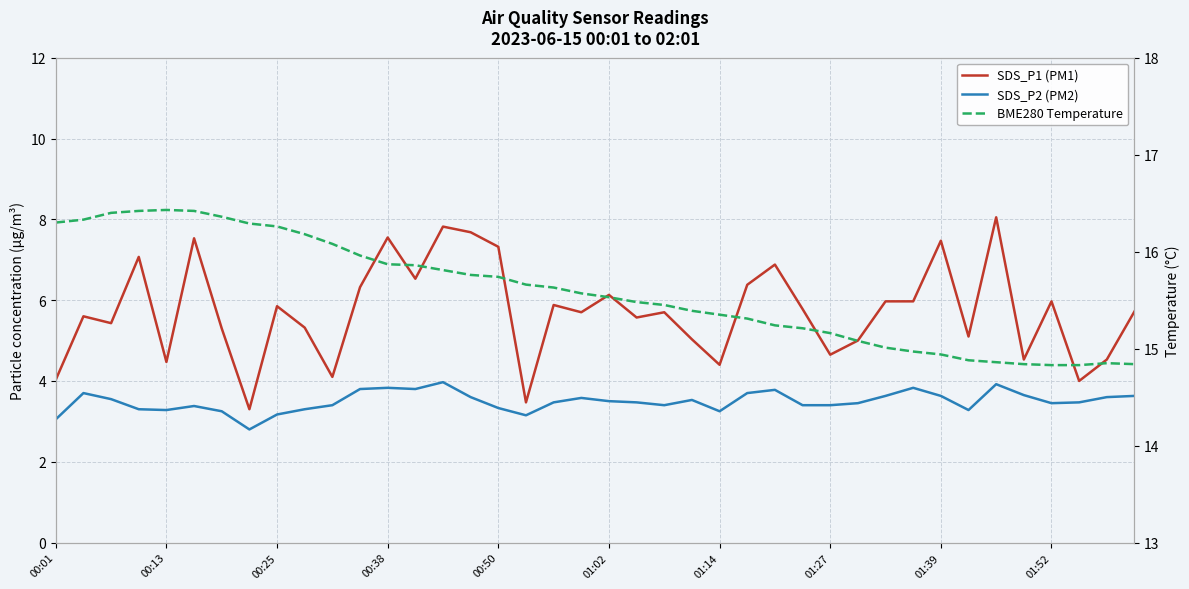

What position from the right is 22?

18